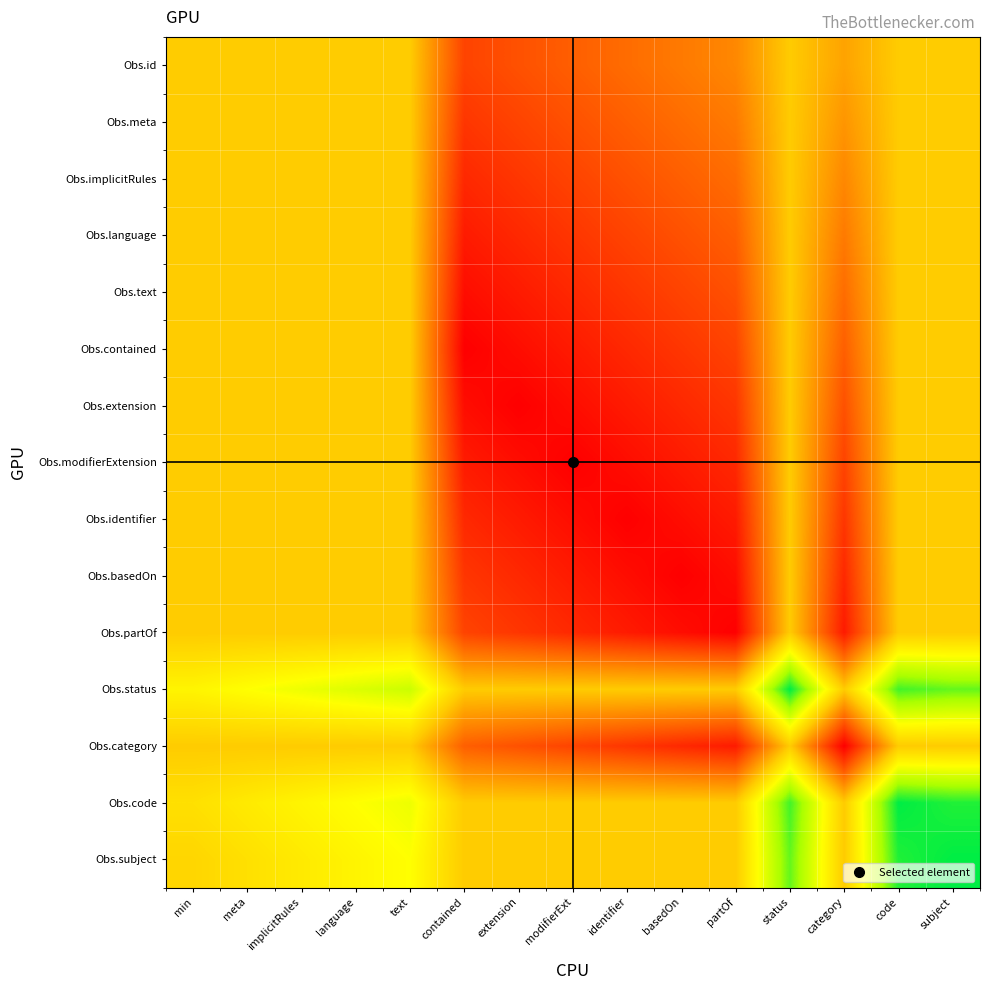

At how many categories does at least one series exceed 0?

15